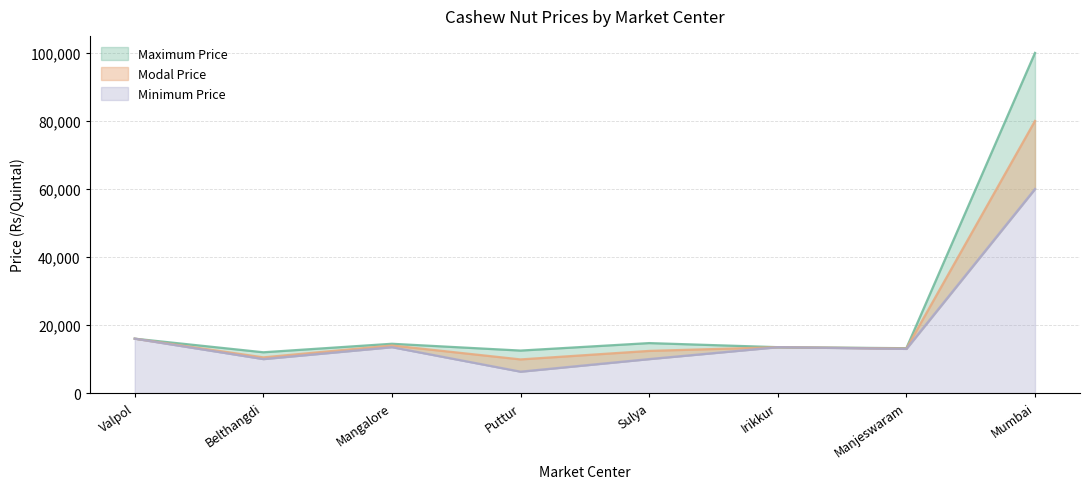

What is the approximate value of Maximum Price at Mangalore?

14500